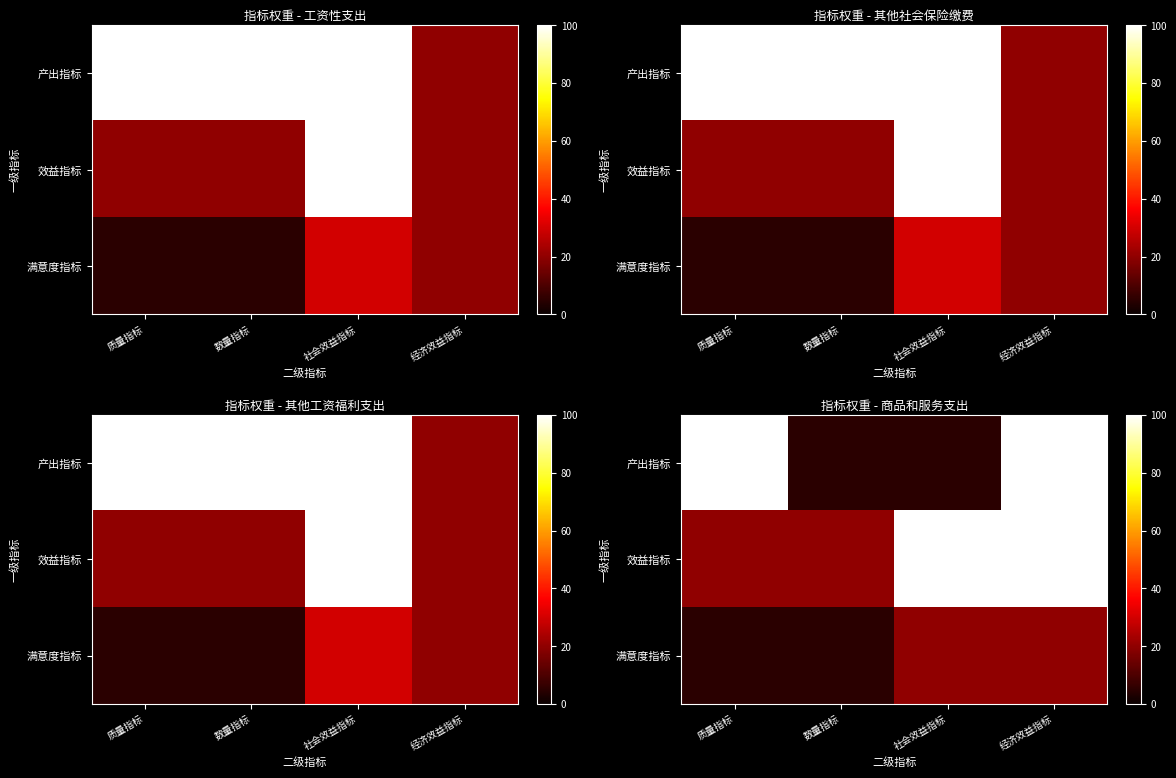

What is the difference between the 产出指标 values at 社会效益指标 and 经济效益指标?

95